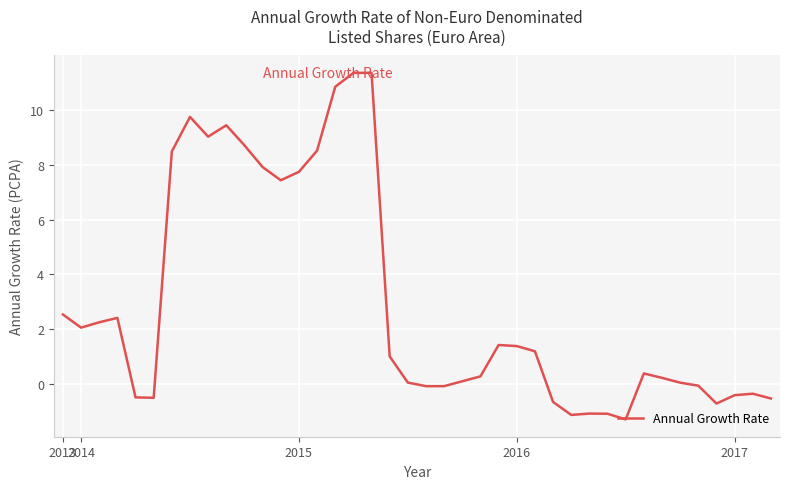

What is the difference between the maximum and minimum values?

12.6